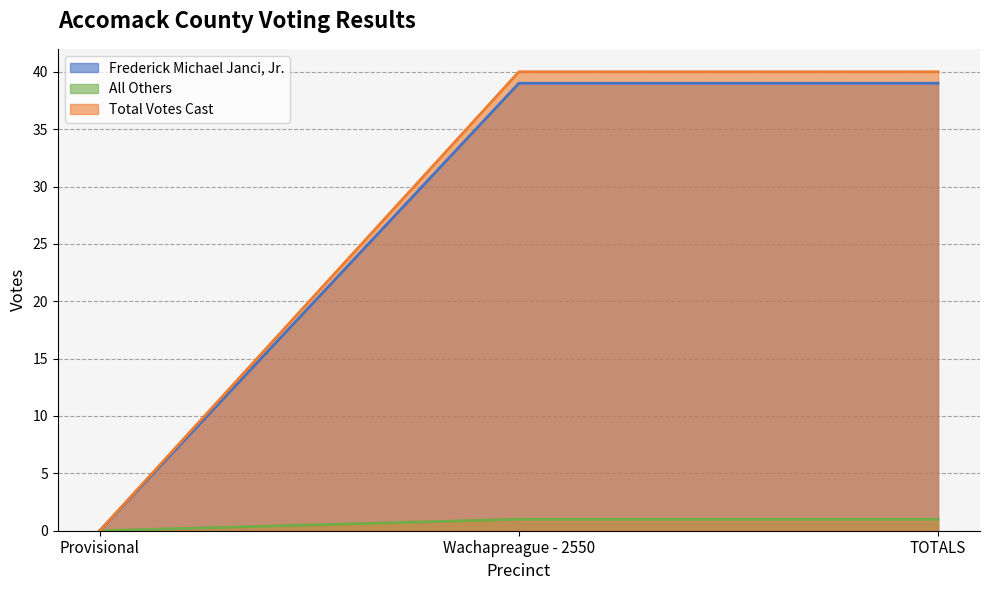

What is the difference between the maximum and minimum values in the Frederick Michael Janci, Jr. series?

39